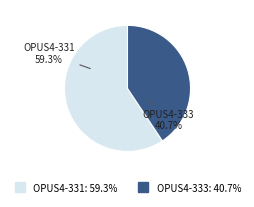

What is the total percentage of OPUS4-331 and OPUS4-333?

100.0%